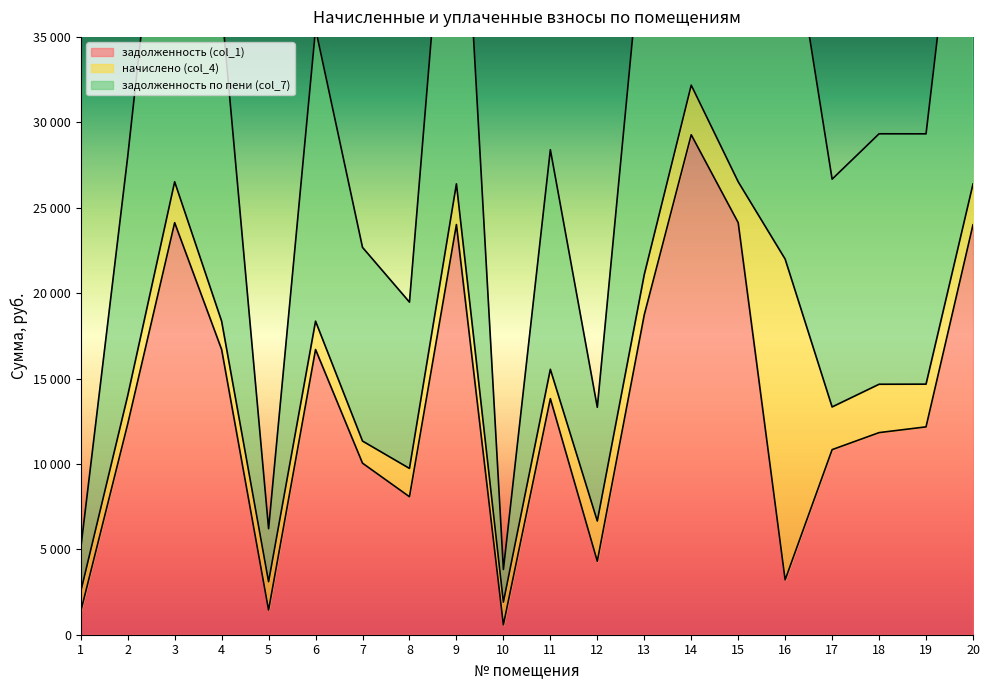

Does the chart have visible grid lines?

No